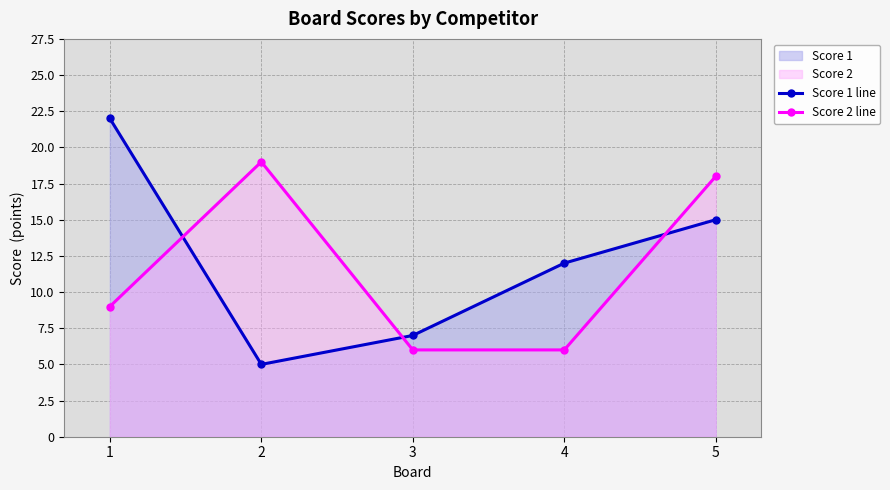

What is the value of the Score 1 line point at the 2nd from the left?

5